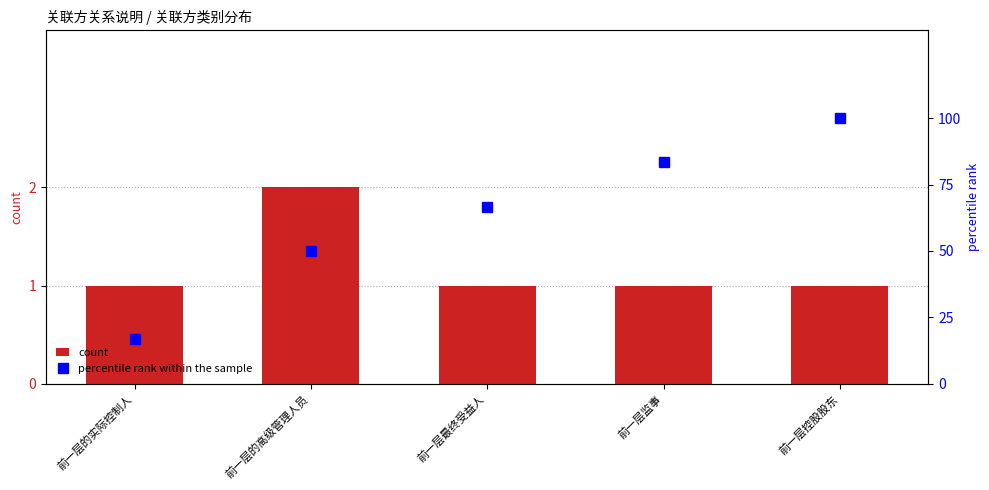

At which category does the chart reach its minimum across all series?

前一层的实际控制人